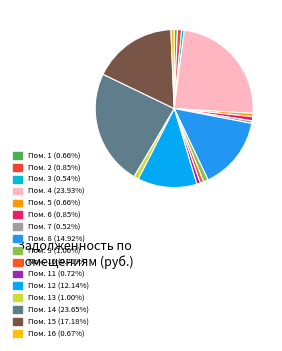

How many slices are in this pie chart?

16